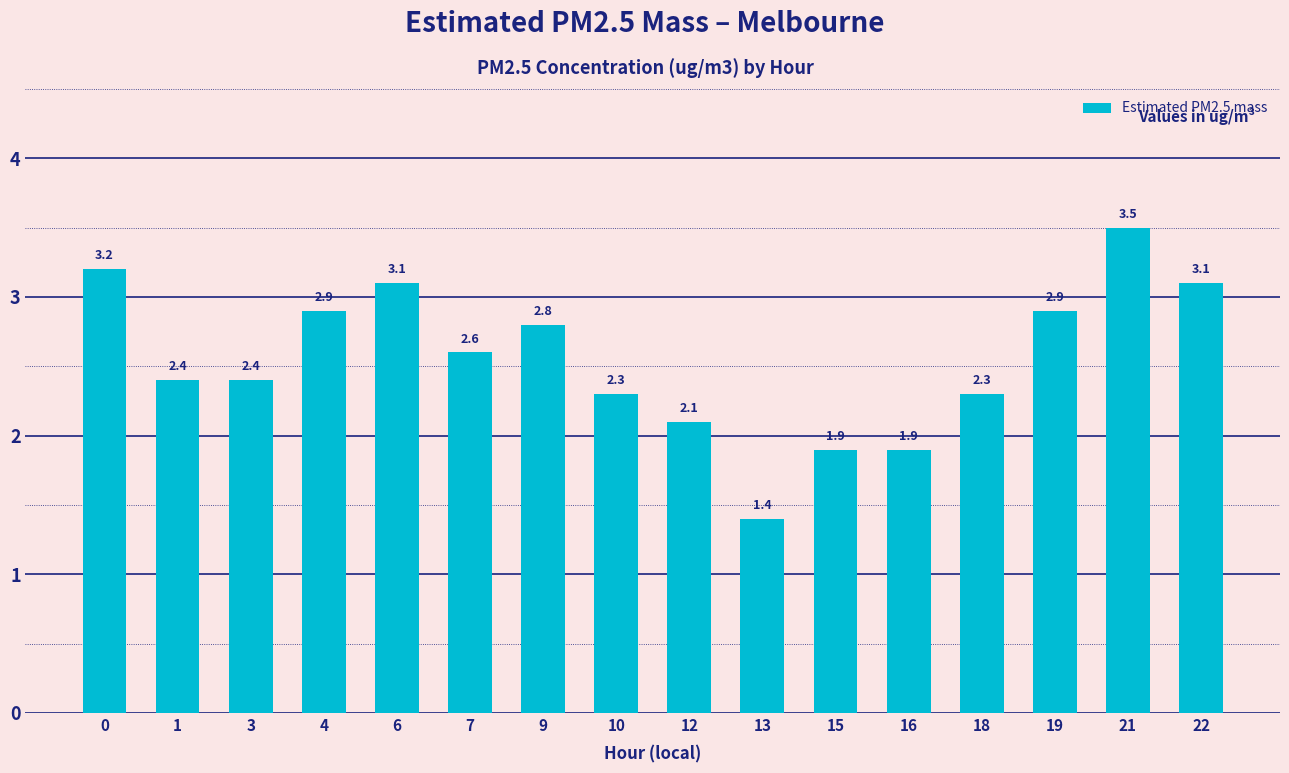

What value does the data have at 7?

2.6